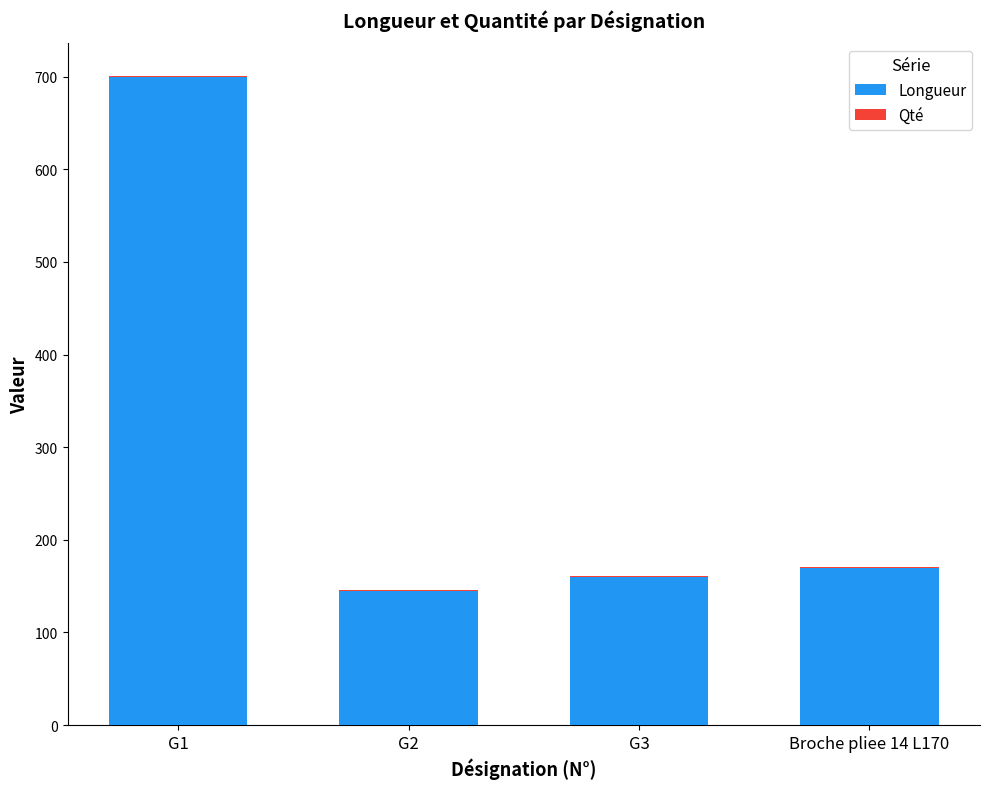

At which category is the sum across all series the highest?

G1